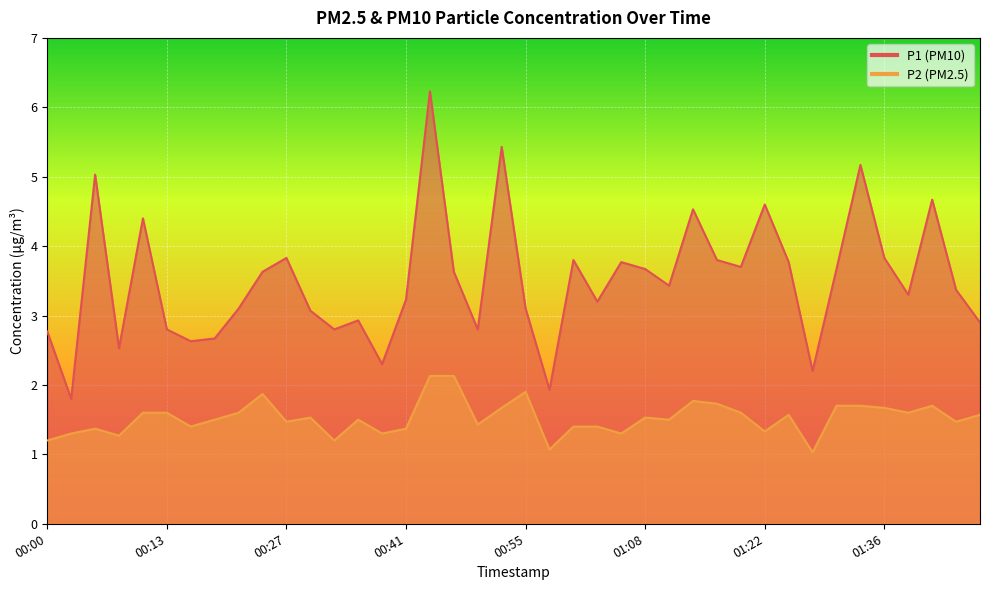

Does the chart display data point markers on the line(s)?

No